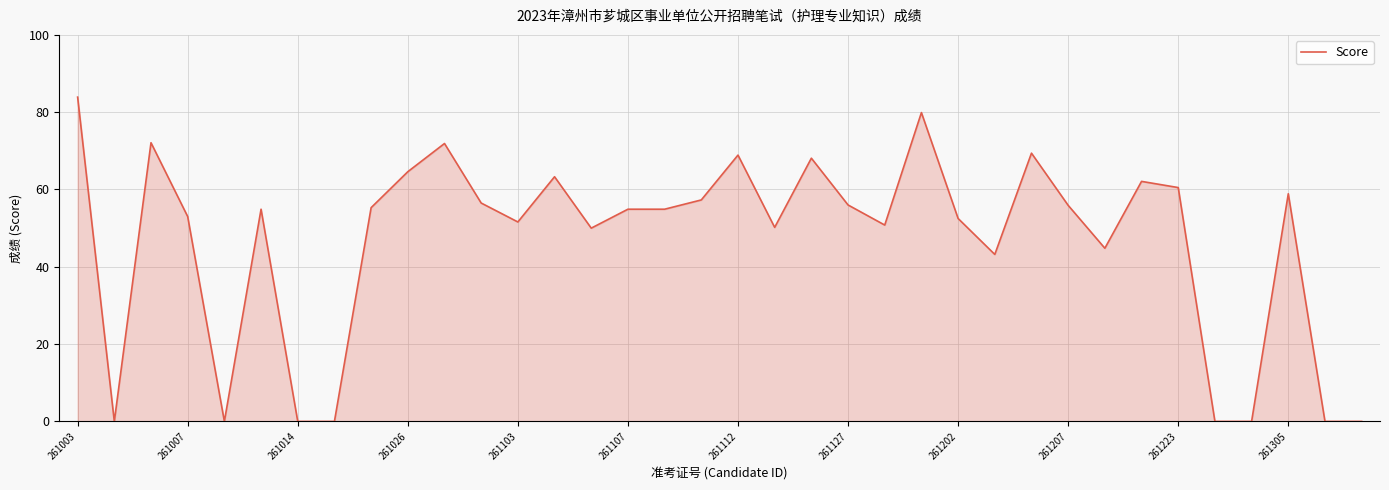

Does the chart display data point markers on the line(s)?

No